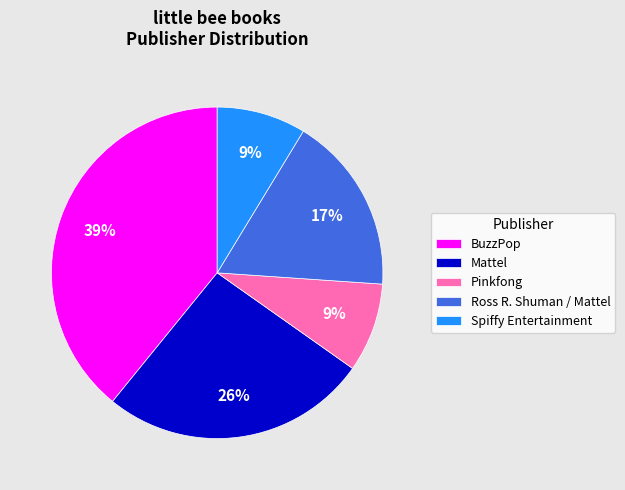

Combined, do Spiffy Entertainment and BuzzPop account for over 50%?

No